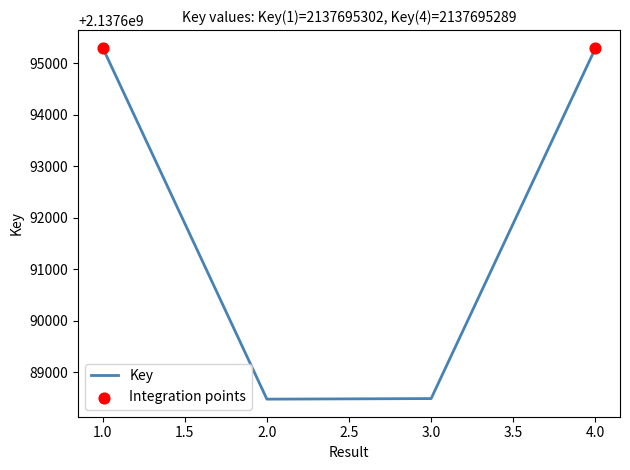

Approximately how many times larger is the value at 2.0 compared to 4.0?

1.0